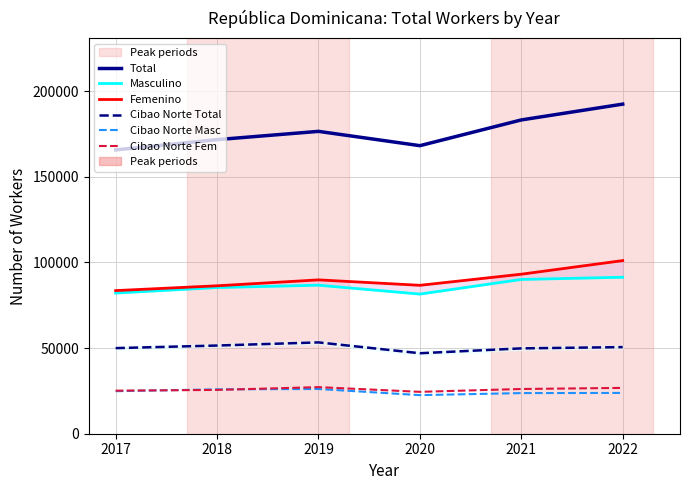

The Cibao Norte Masc series shows 23825 at 2022. True or false?

True